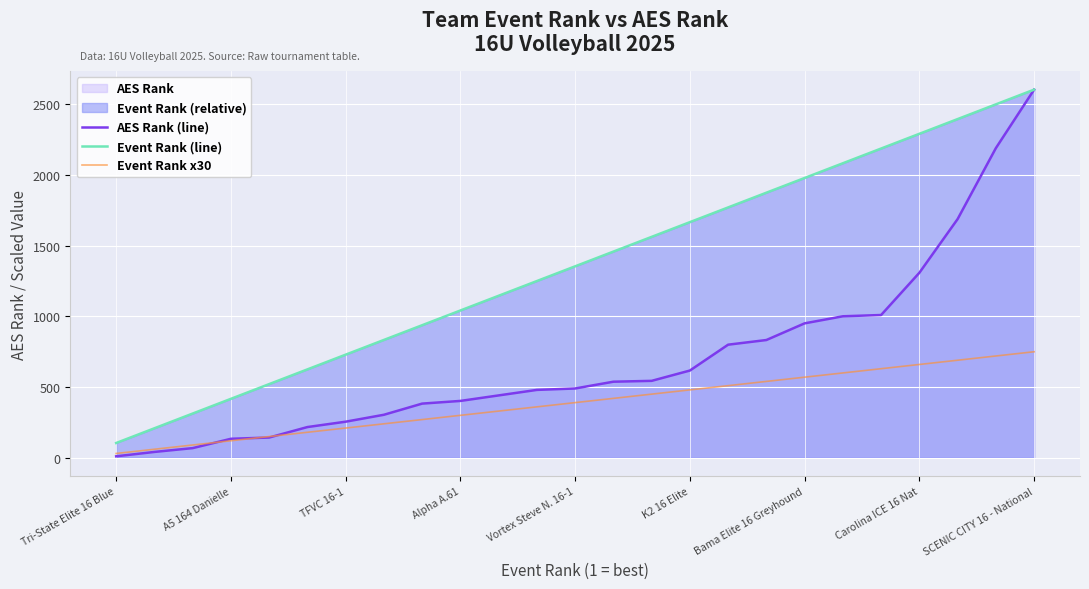

How many data points does each series have?

25